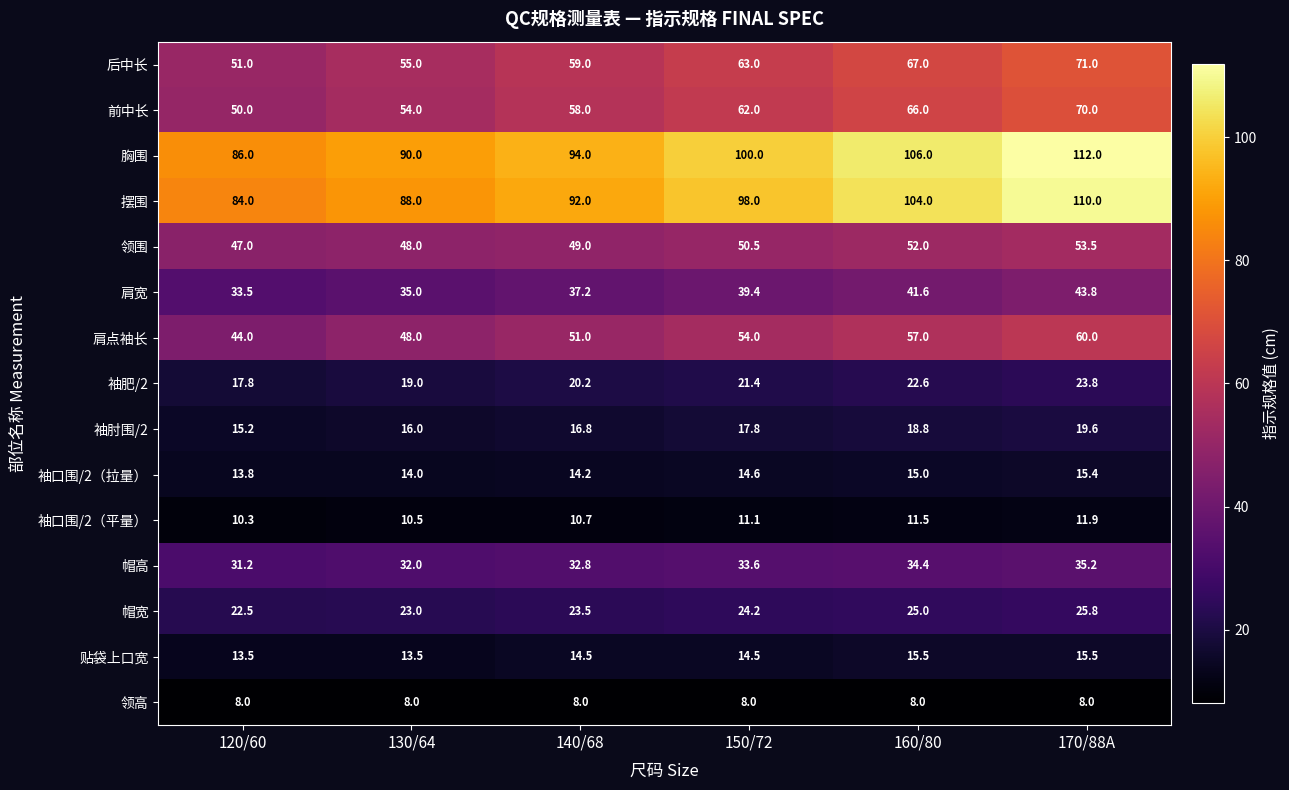

At which label does 袖肘围/2 reach its minimum?

120/60